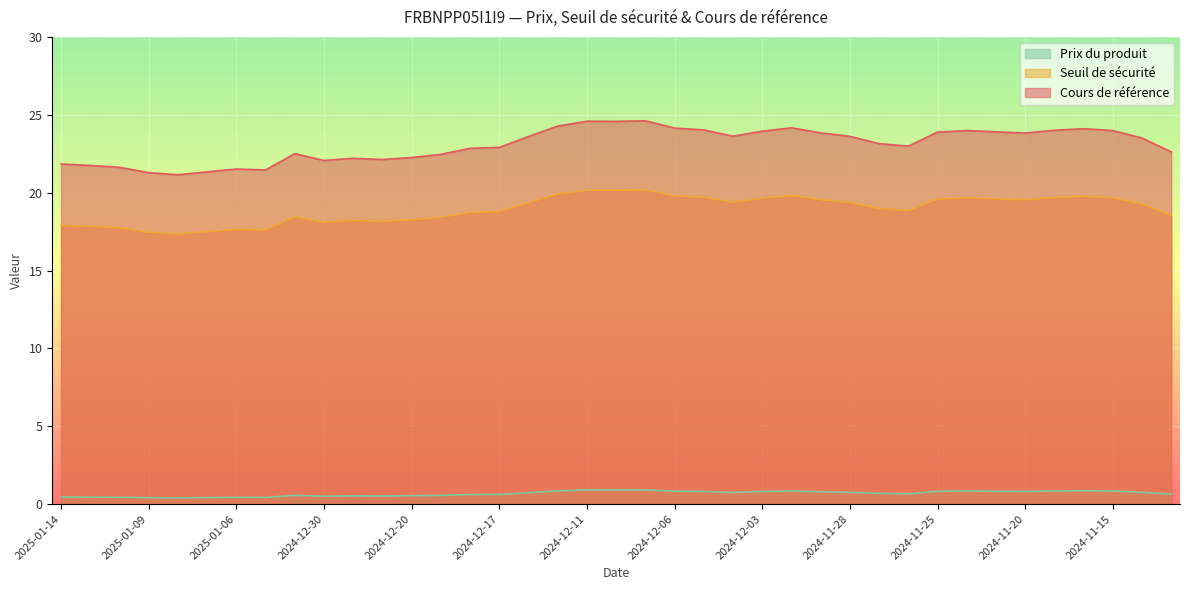

Between 2024-12-30 and 2024-12-23, which is larger?

2024-12-23